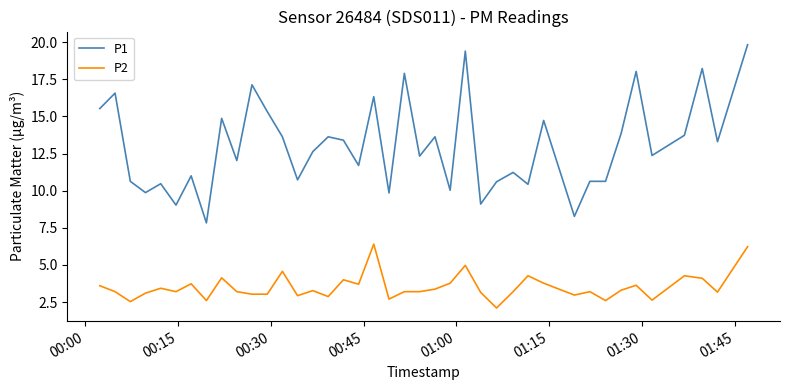

What is the difference between the maximum and minimum values in the P1 series?

12.0